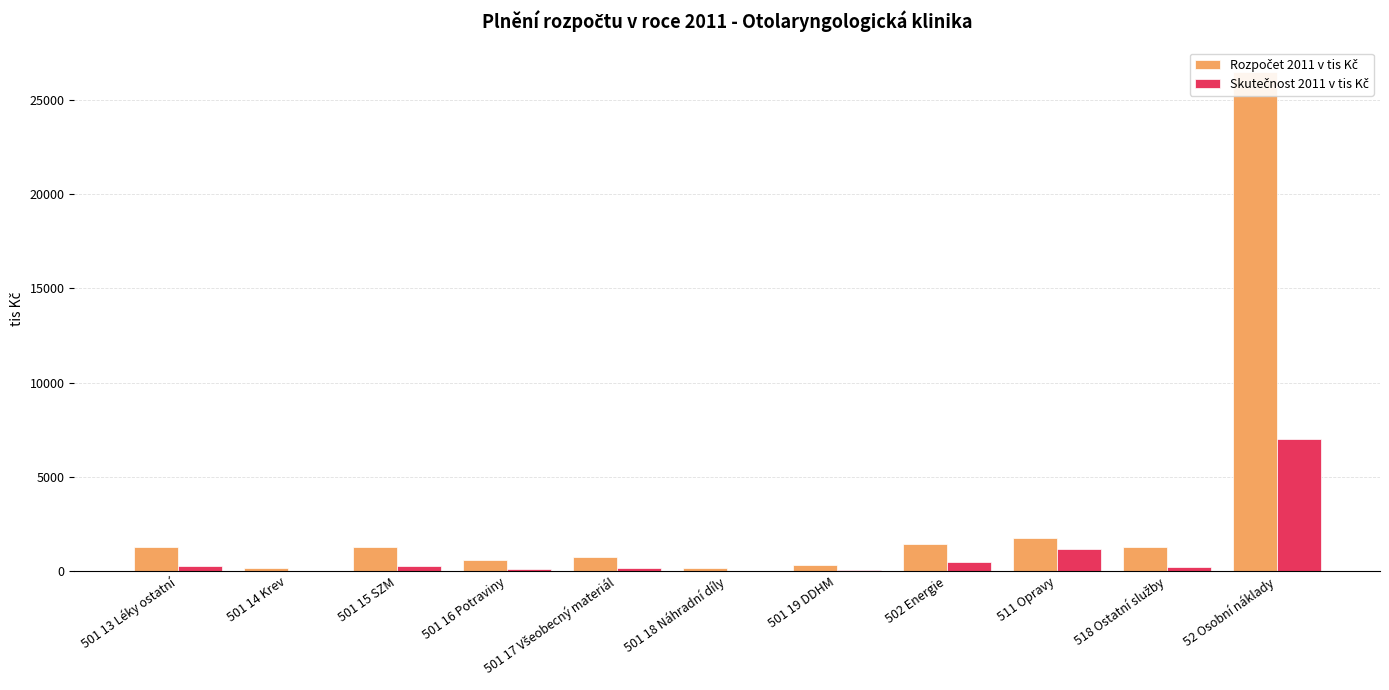

How many distinct data groups are displayed?

2